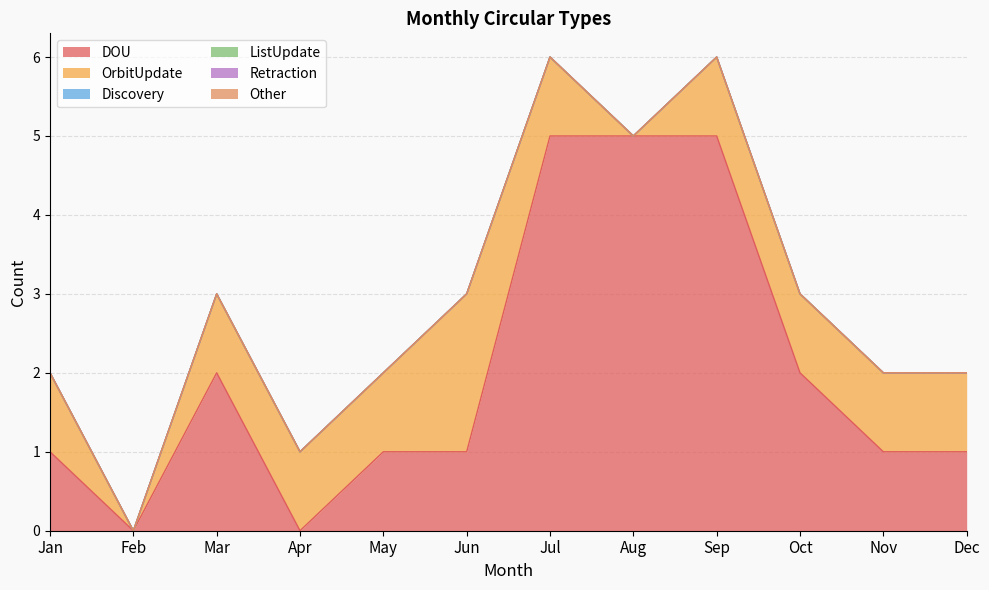

True or false: OrbitUpdate has more than 0 interior local peaks.

True